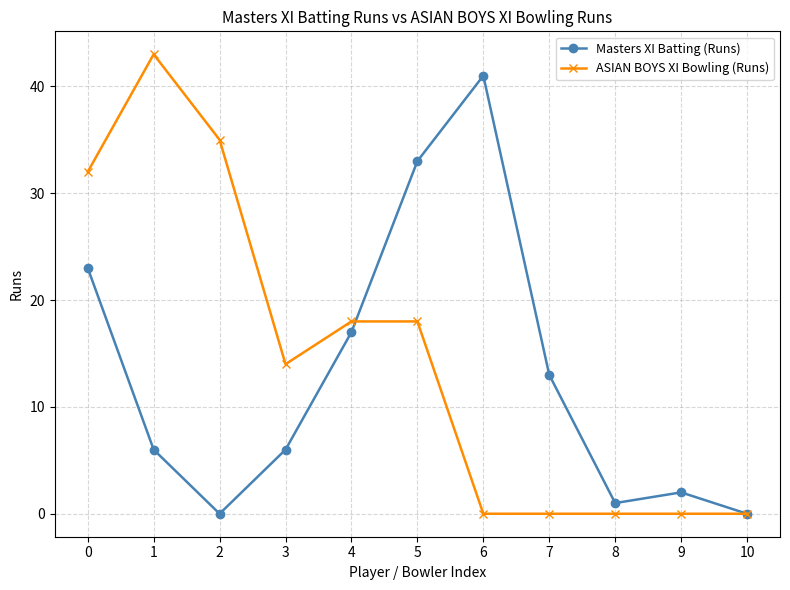

What is the value of the Masters XI Batting (Runs) point at the 9th from the left?

1